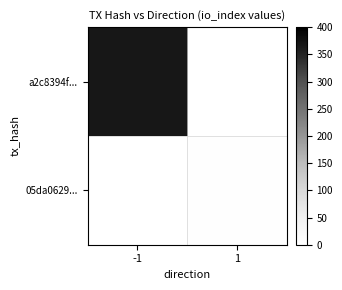

At how many categories does at least one series exceed 115?

1